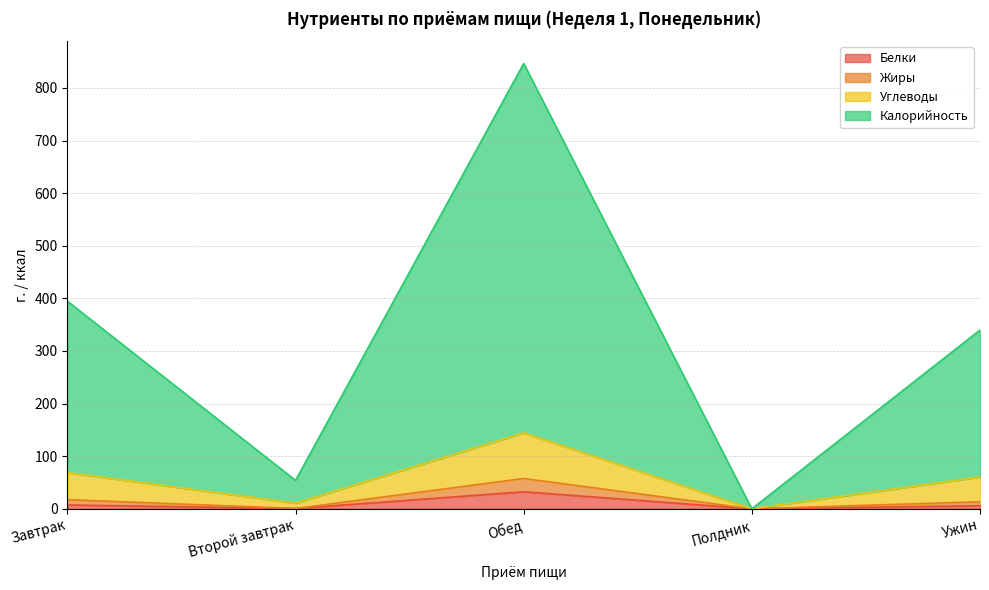

True or false: Углеводы and Жиры intersect in this chart.

False